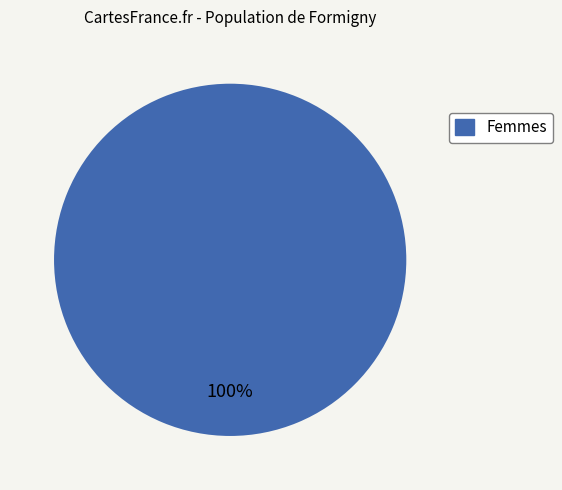

Is there any slice that represents more than half of the pie?

Yes